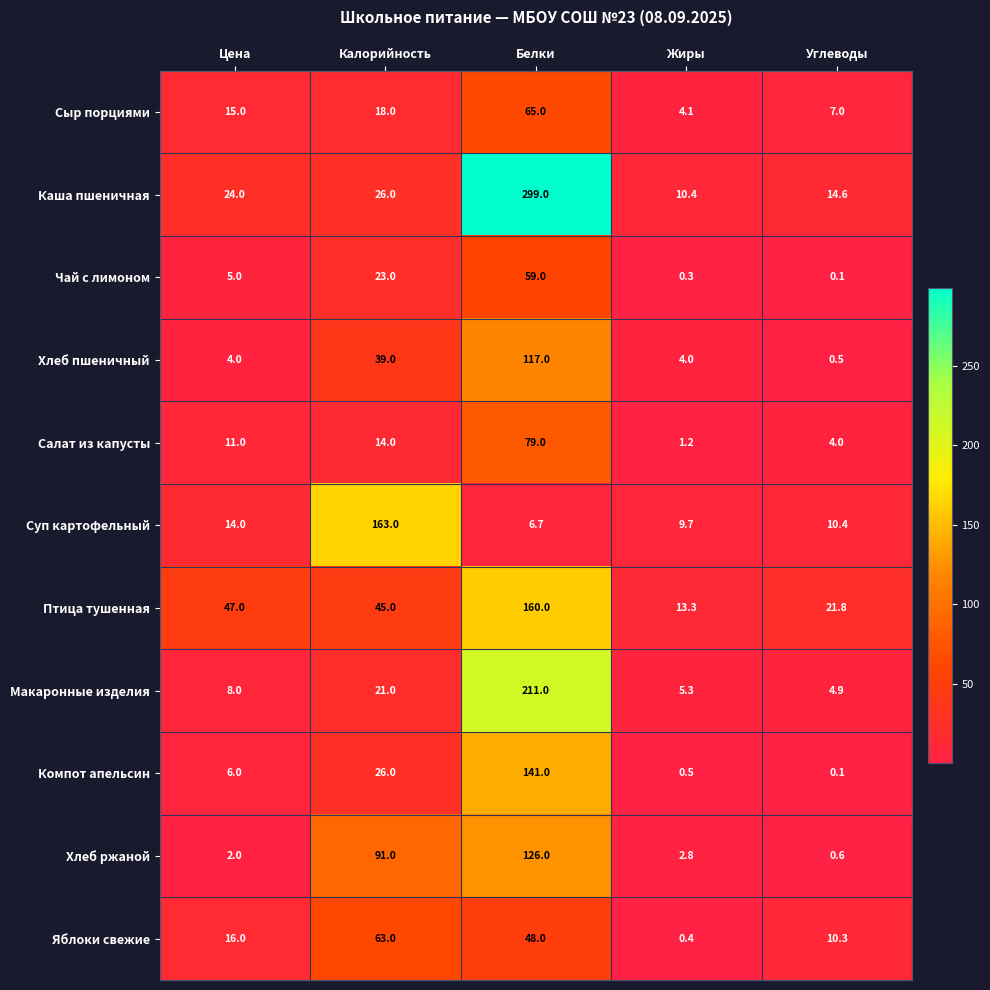

What is the difference between the second highest and minimum values in the Салат из капусты series?

12.8